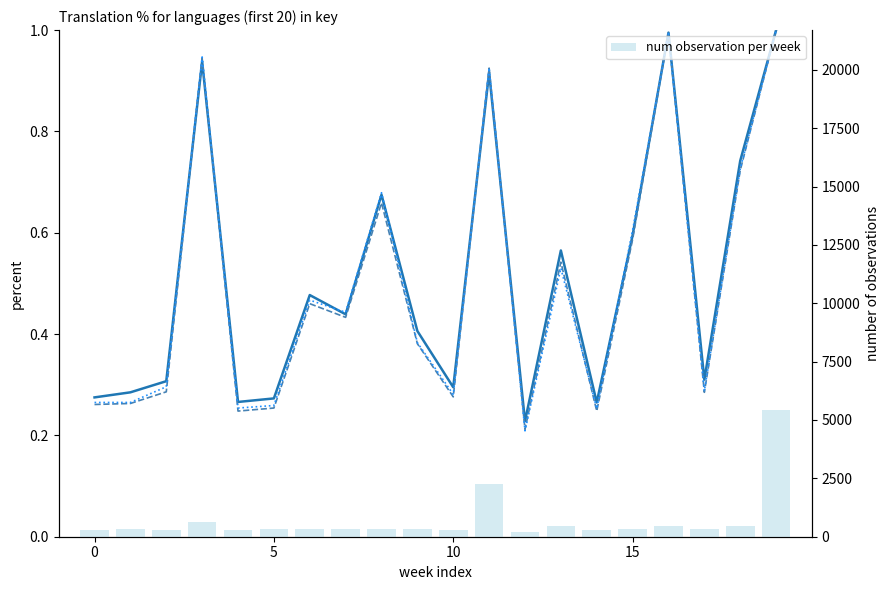

What is the minimum value shown in the chart?

0.2